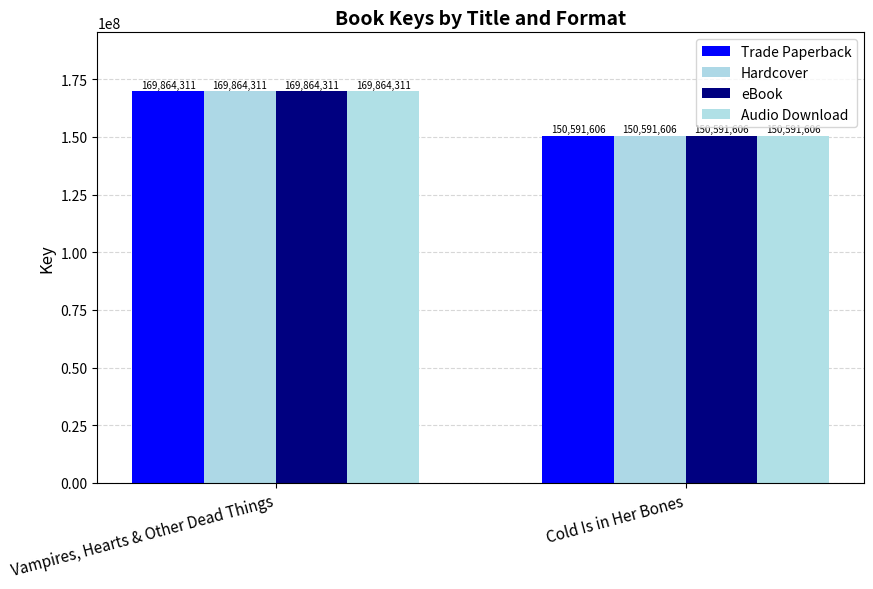

Reading left to right, what are all the values shown in this chart?

Trade Paperback: 169864311	150591606
Hardcover: 169864311	150591606
eBook: 169864311	150591606
Audio Download: 169864311	150591606